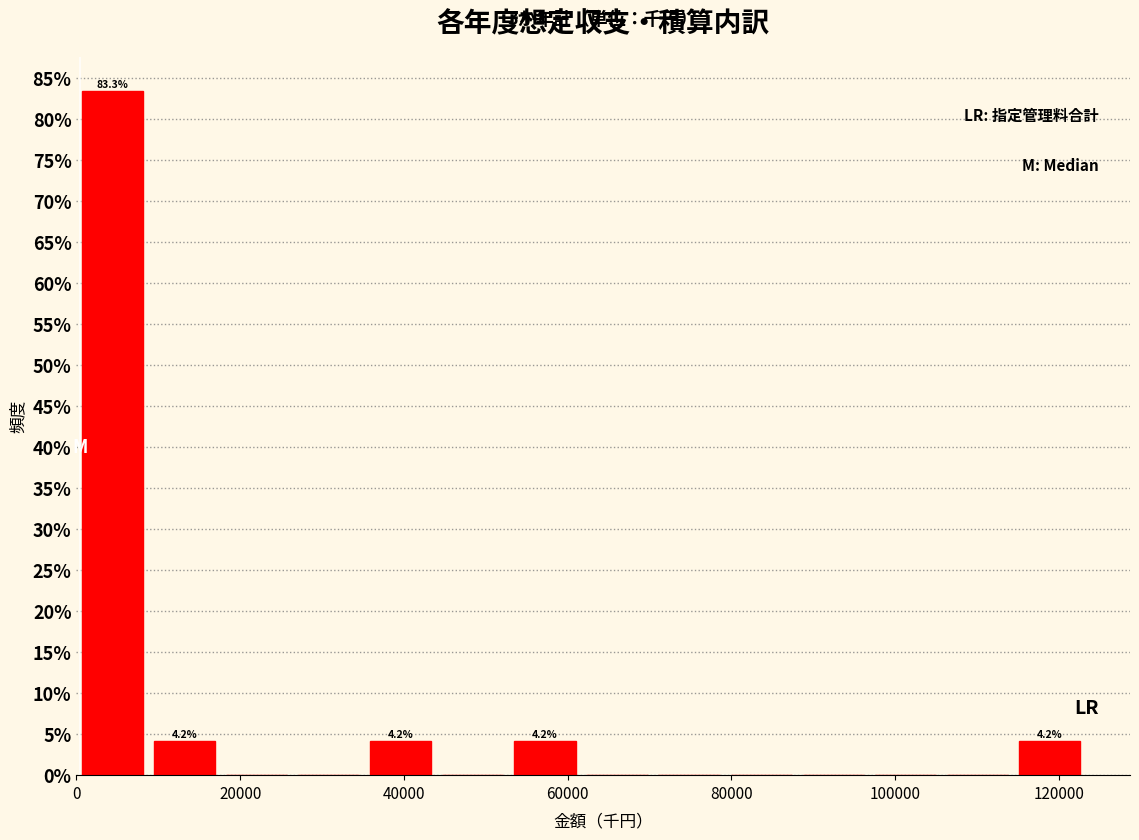

Over which range of the x-axis is the bar tallest?

0 to 8000